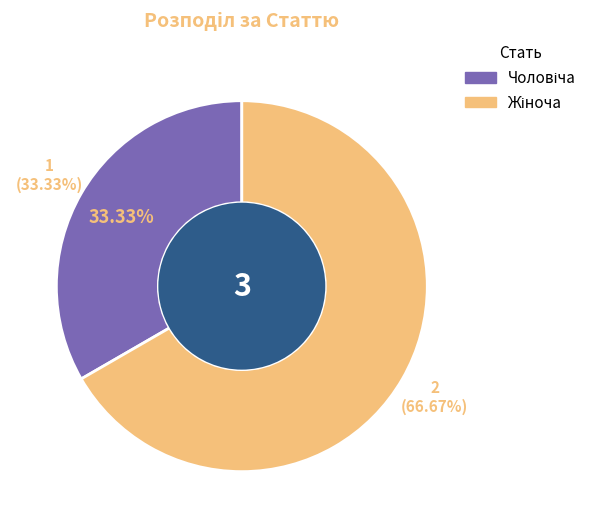

How much of the chart is everything except Чоловіча?

66.7%